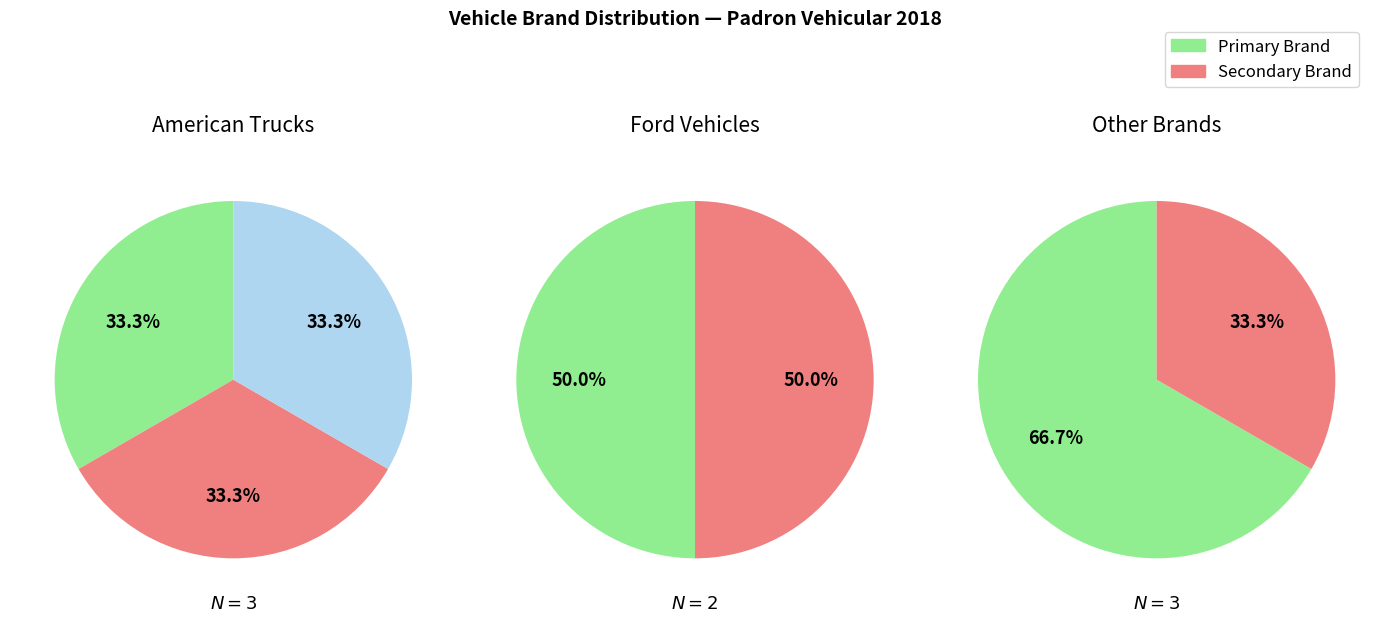

Which has a higher value, 5 or 2?

2